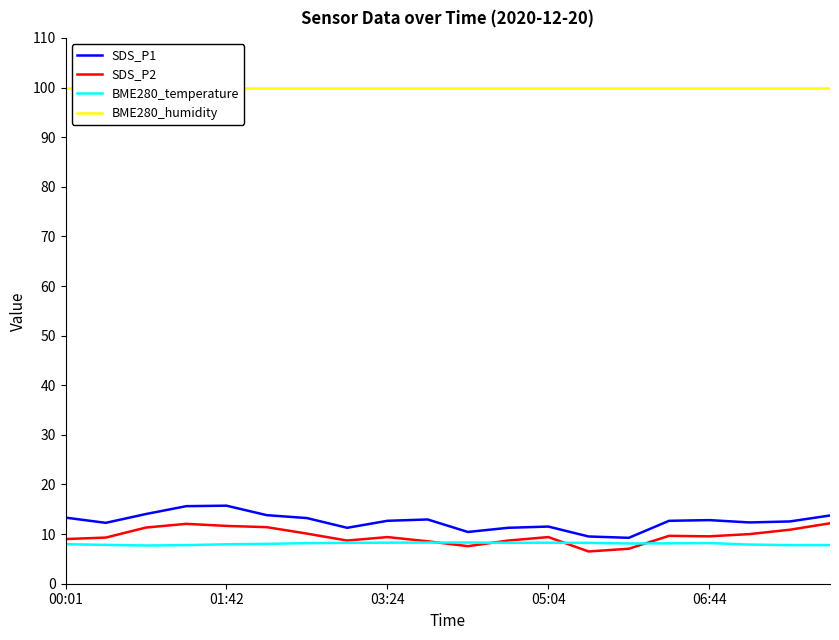

What is the sum of all BME280_humidity values?

2000.0